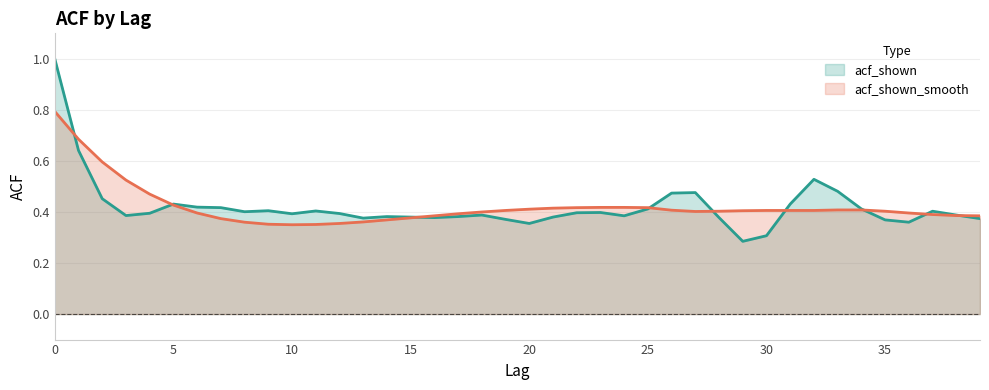

Does the chart display data point markers on the line(s)?

No